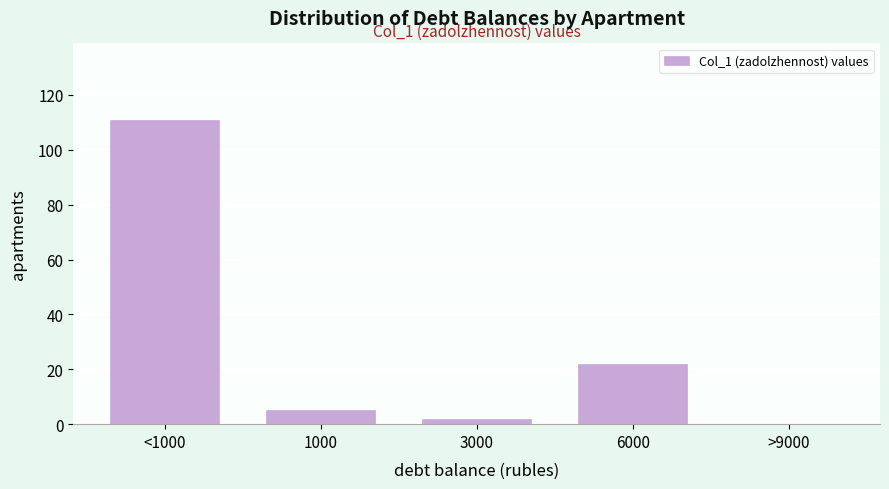

Reading left to right, extract all data points from this chart.

<1000=111	1000=5	3000=2	6000=22	>9000=0